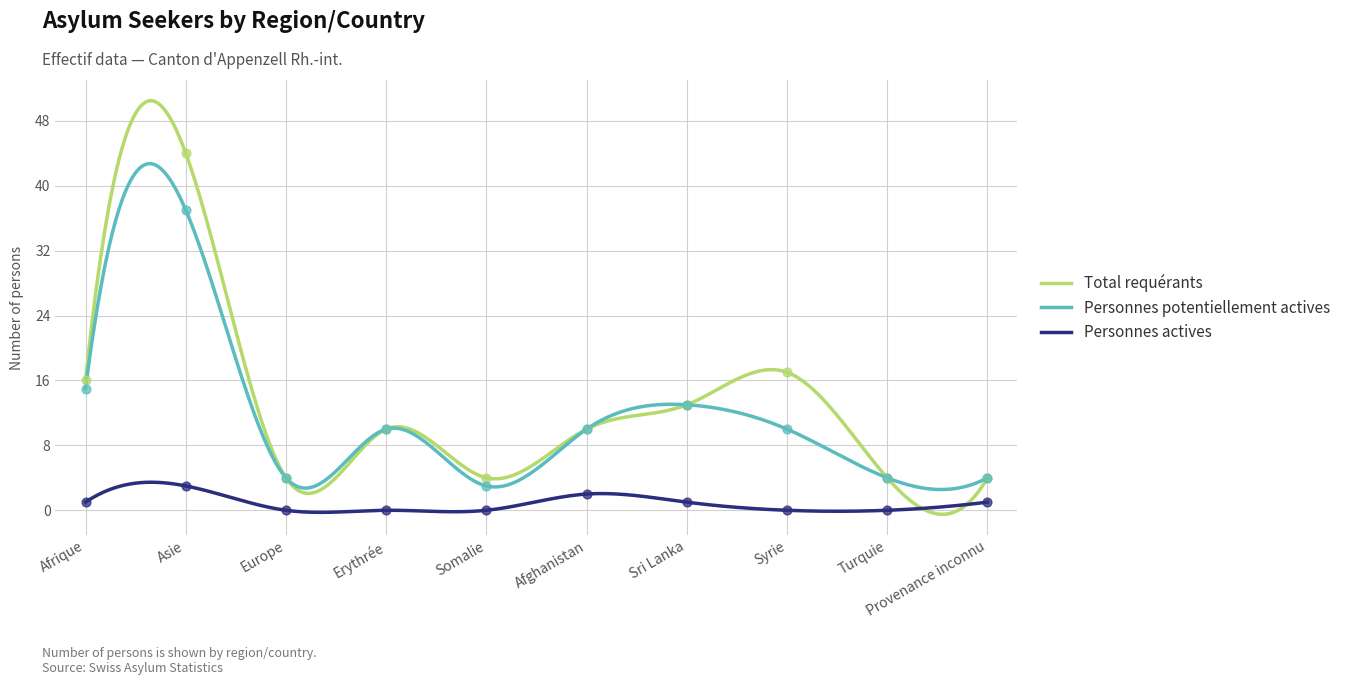

Which series contains the highest Y value?

Total requérants